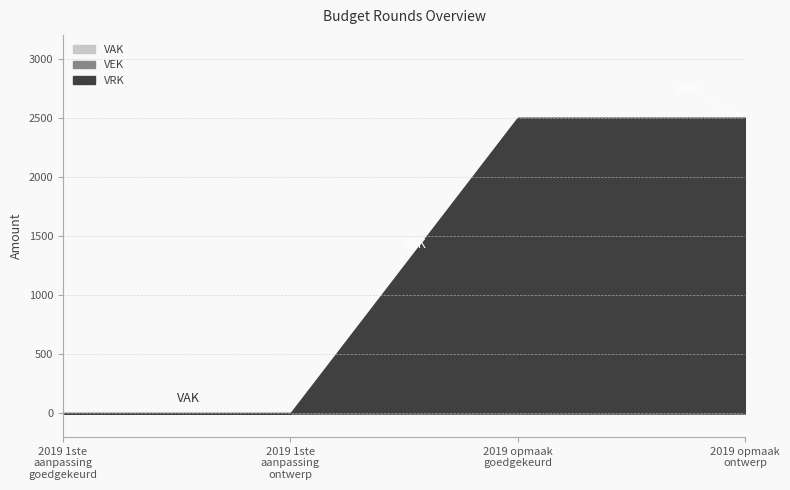

Reading left to right, transcribe all the data shown in this chart.

VRK: 0	0	2500	2500
VEK: 0	0	0	0
VAK: 0	0	0	0